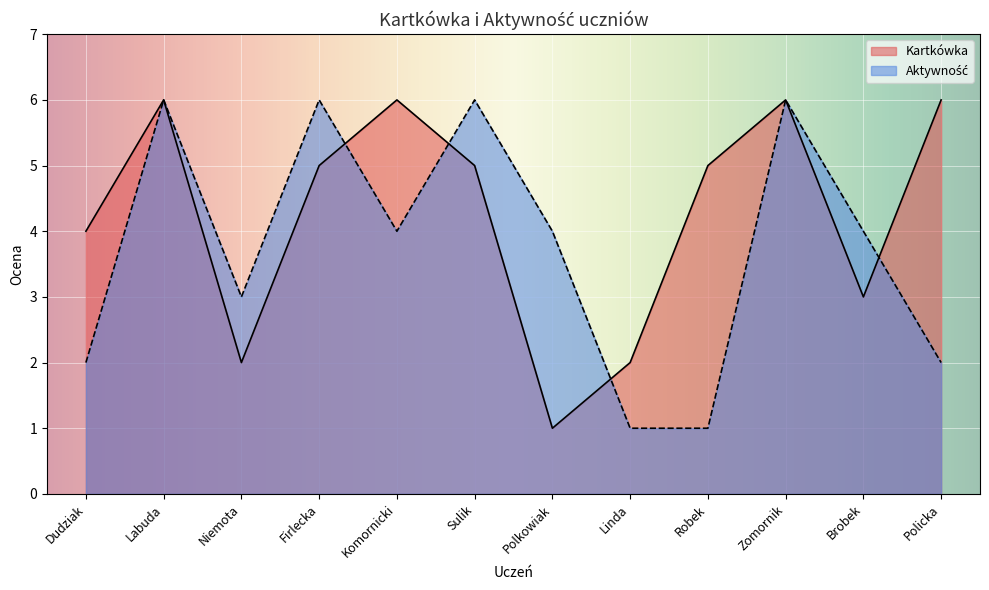

Which series has the largest range (max minus min)?

Kartkówka